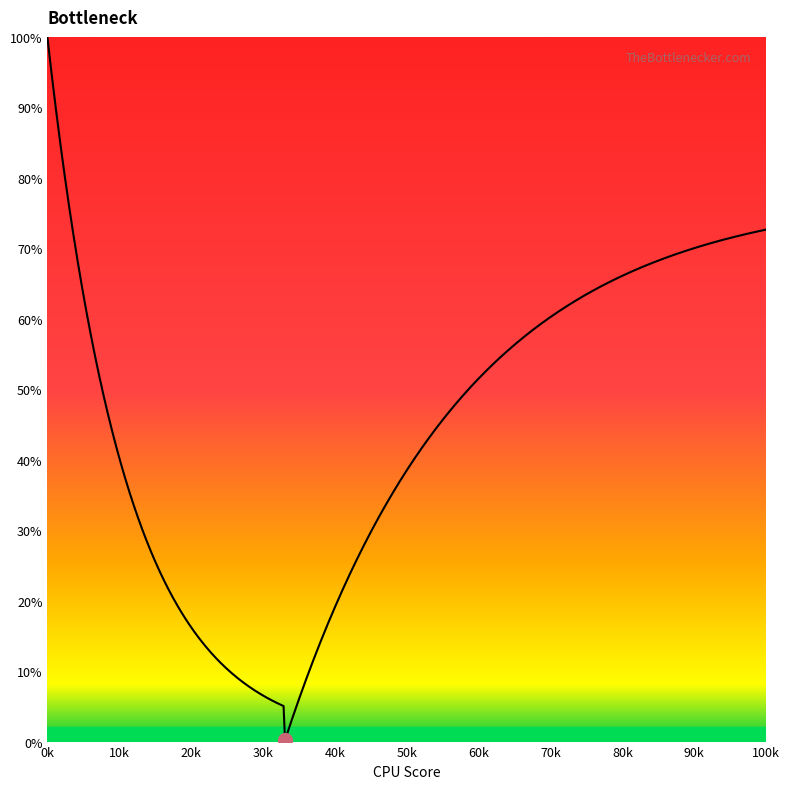

What is the sum of all values?

22315.8